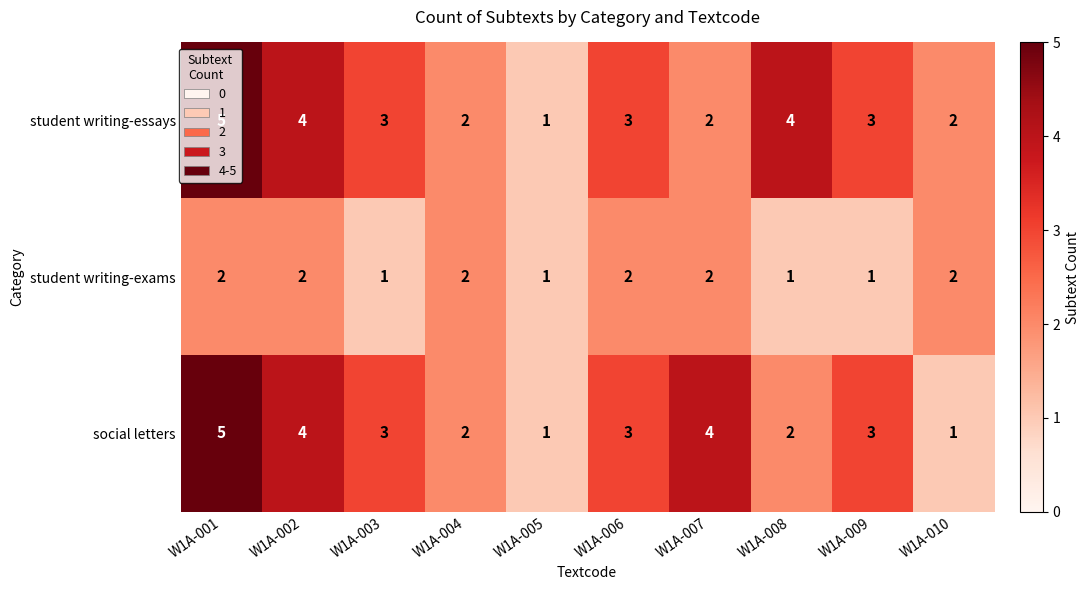

The value of social letters at W1A-003 is 5. True or false?

False